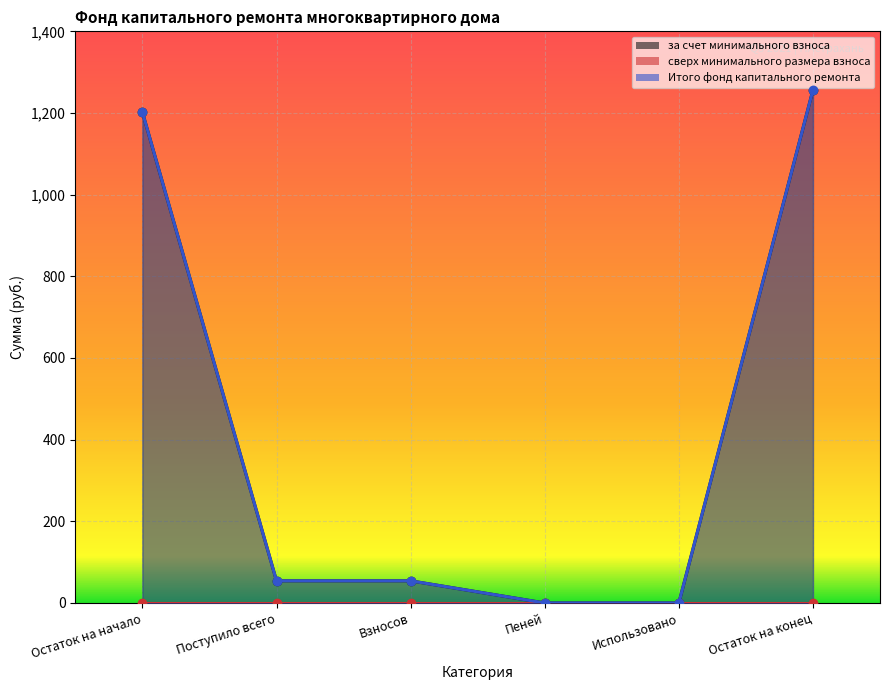

True or false: за счет минимального взноса and Итого фонд капитального ремонта intersect in this chart.

False